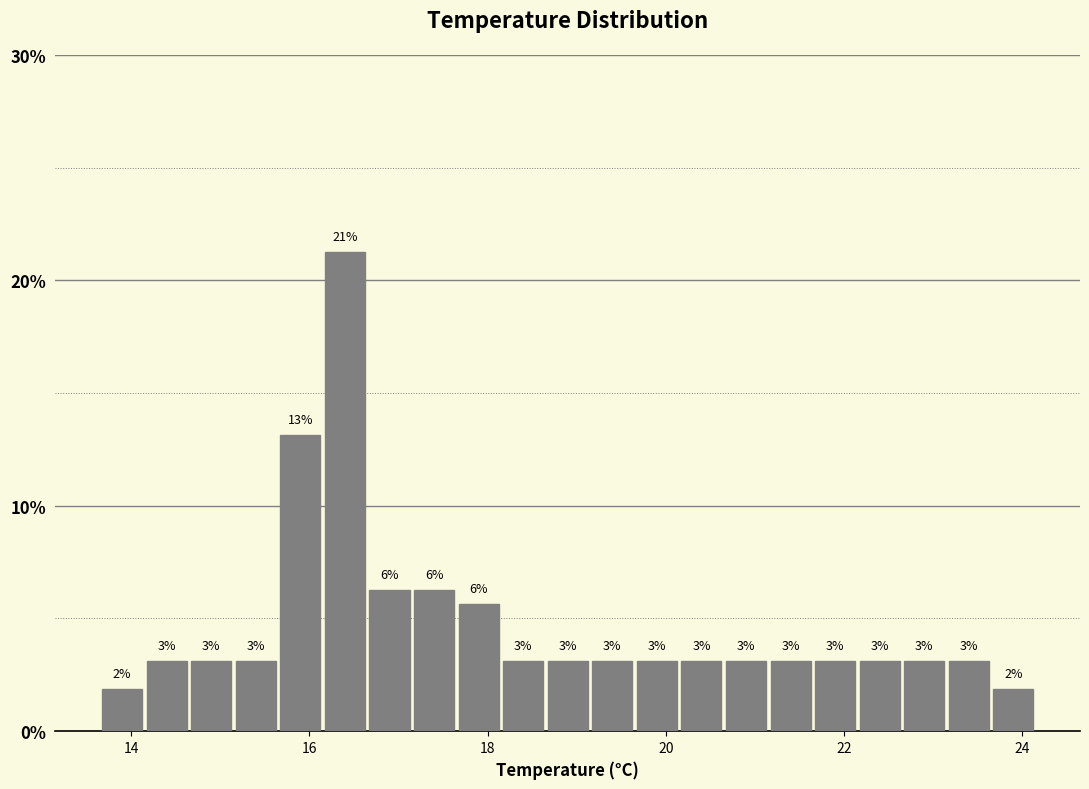

Around what value on the x-axis is the tallest bar? Give the approximate position of its centre, as read against the axis.

16.4